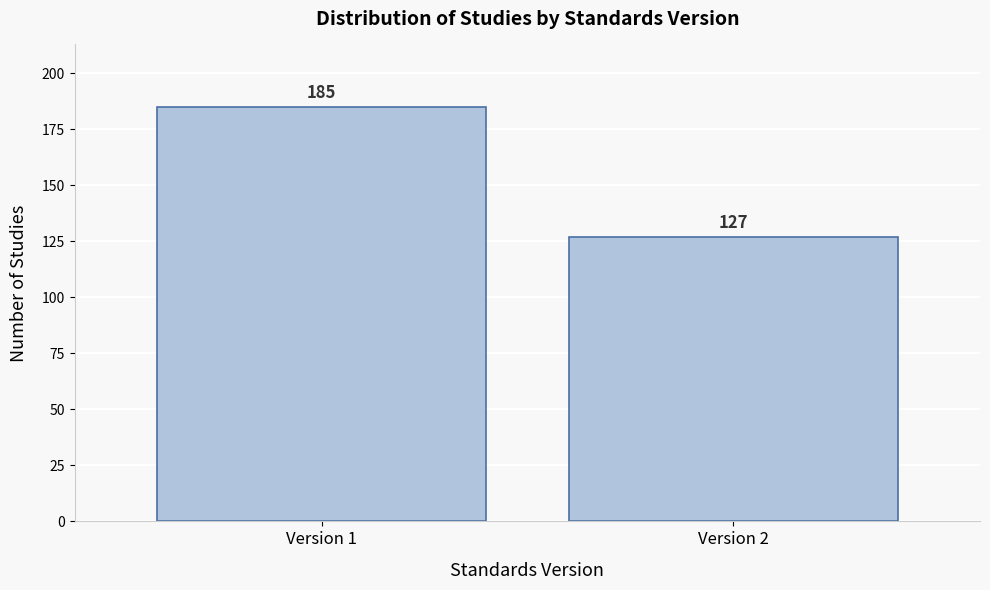

Reading right to left, extract all data points from this chart.

Version 2=127	Version 1=185